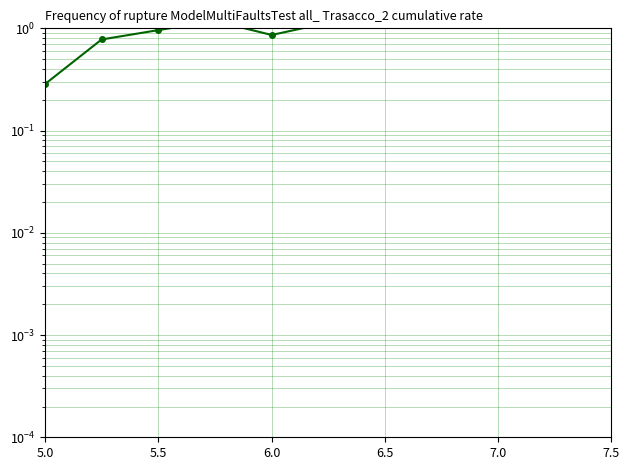

Is this an area chart (filled region under the line)?

No